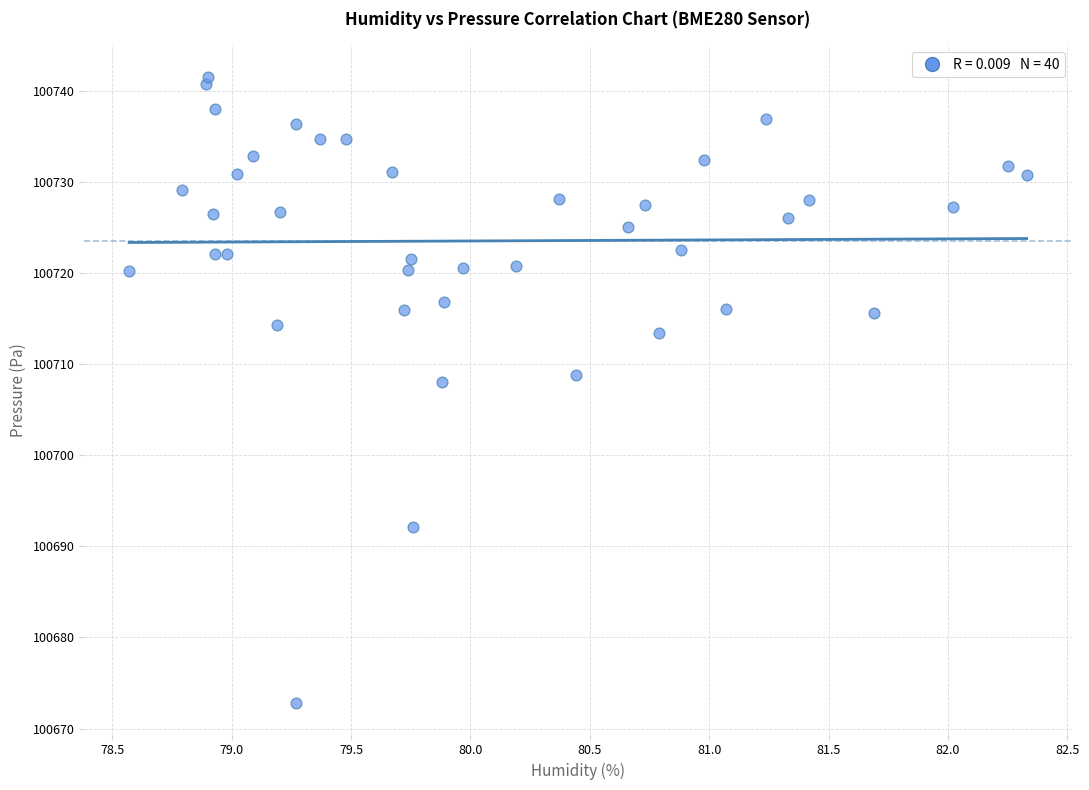

What Y value in the scatter plot is closest to 100707?

100708.0